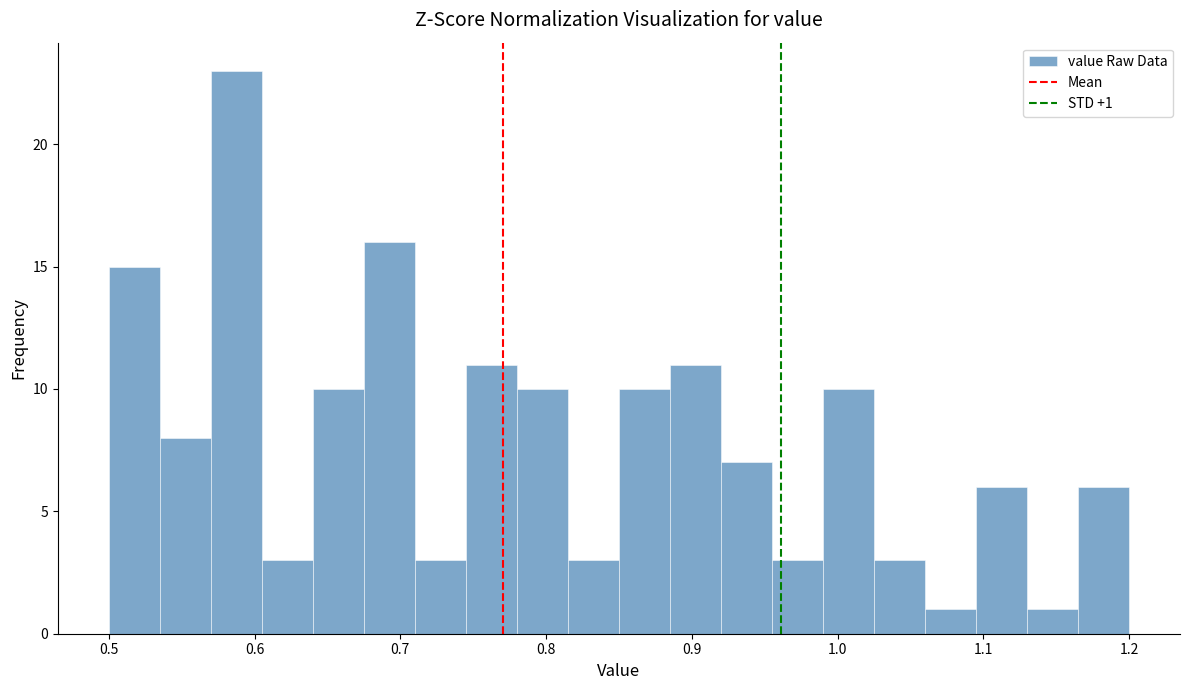

Read against the x-axis, roughly where is the centre of the tallest bar?

0.59